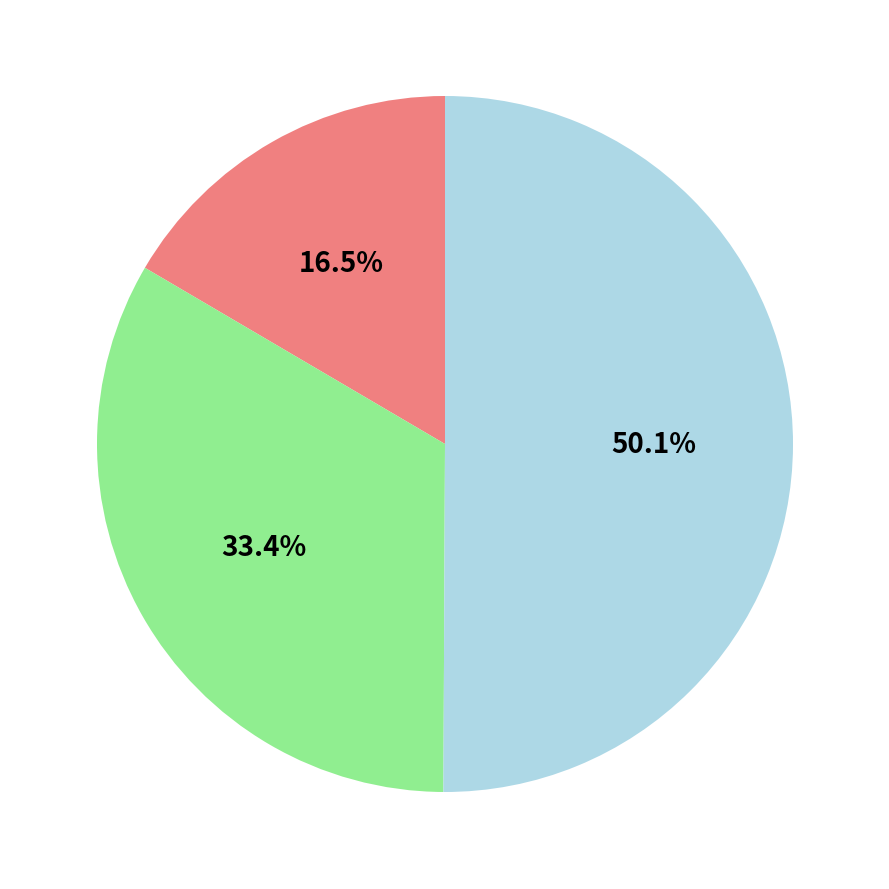

How many segments does this pie chart have?

3